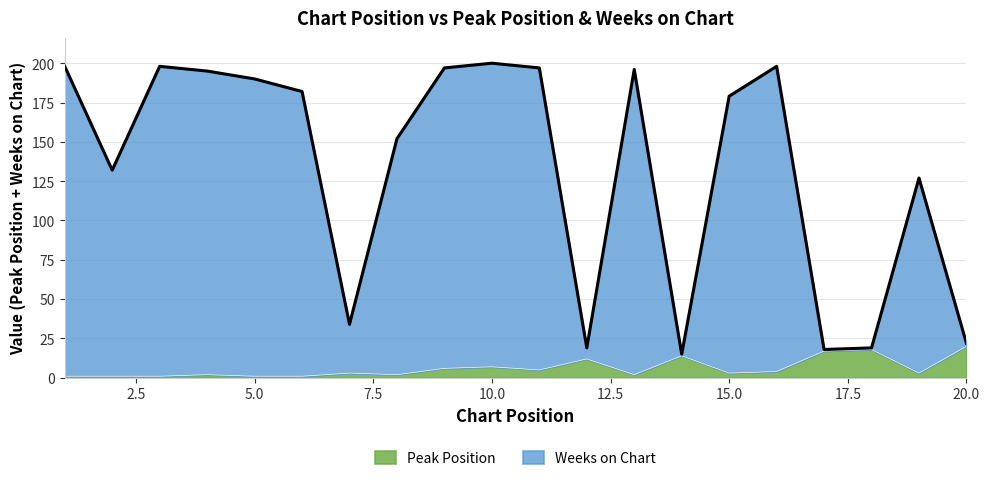

At which category does the chart reach its minimum across all series?

1